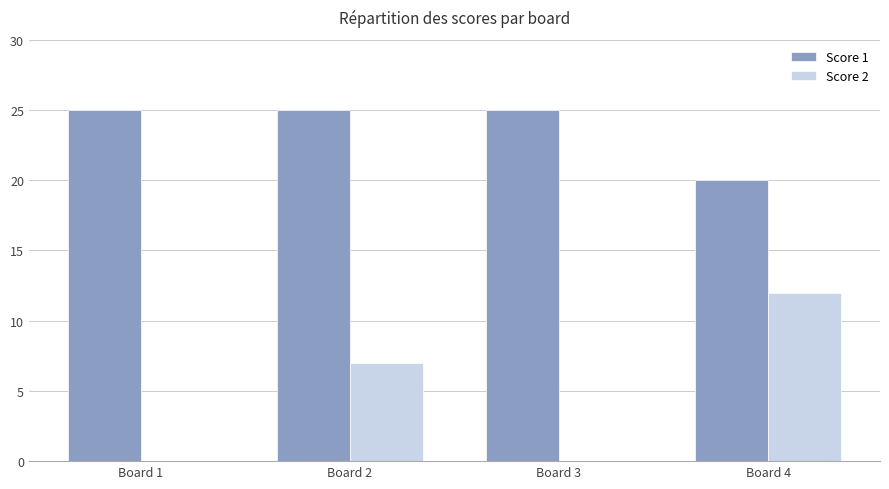

Count the Score 1 values in the range 25 to 26.

3